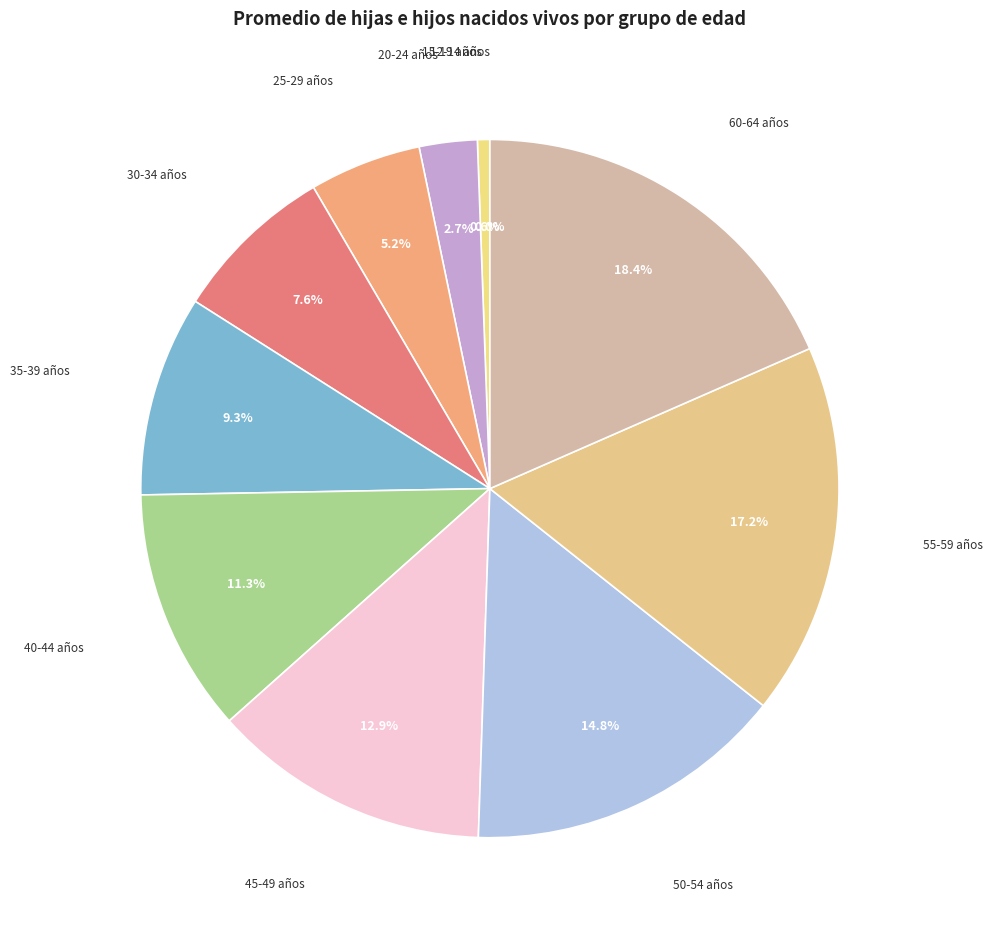

True or false: 35-39 años accounts for 1% of the total.

False